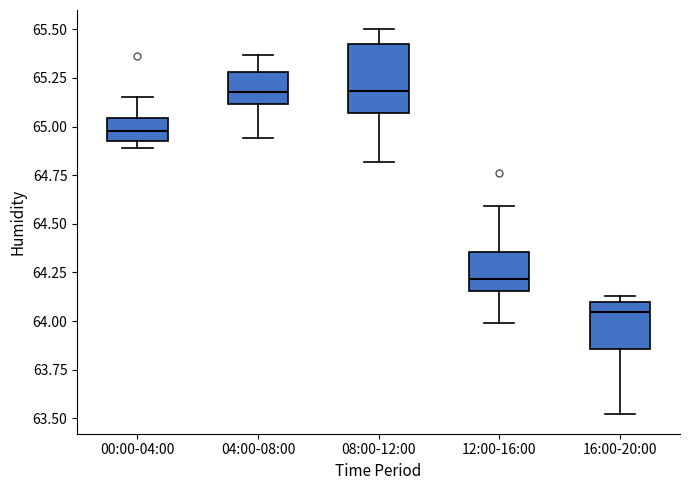

Which box is the tallest, from its lower edge to its upper edge?

08:00-12:00